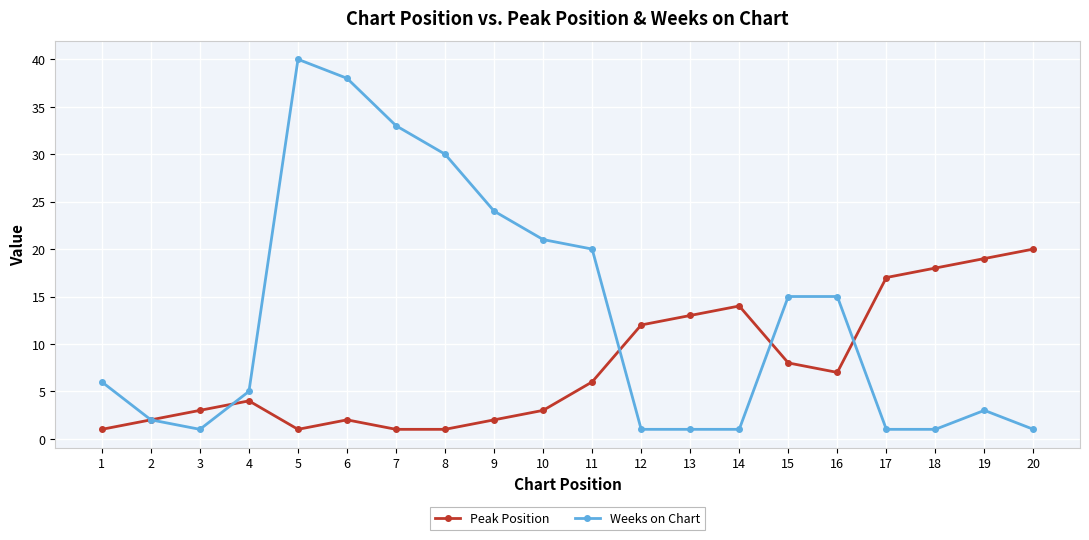

What is the value of the Peak Position point at the 3rd from the left?

3